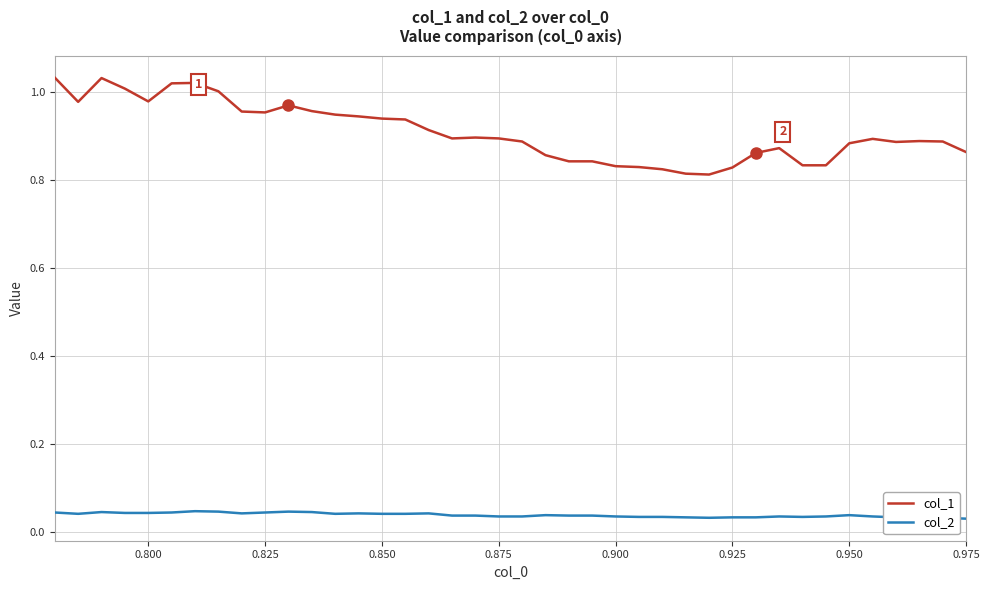

Rank the series by their maximum value, from highest to lowest.

col_1, col_2